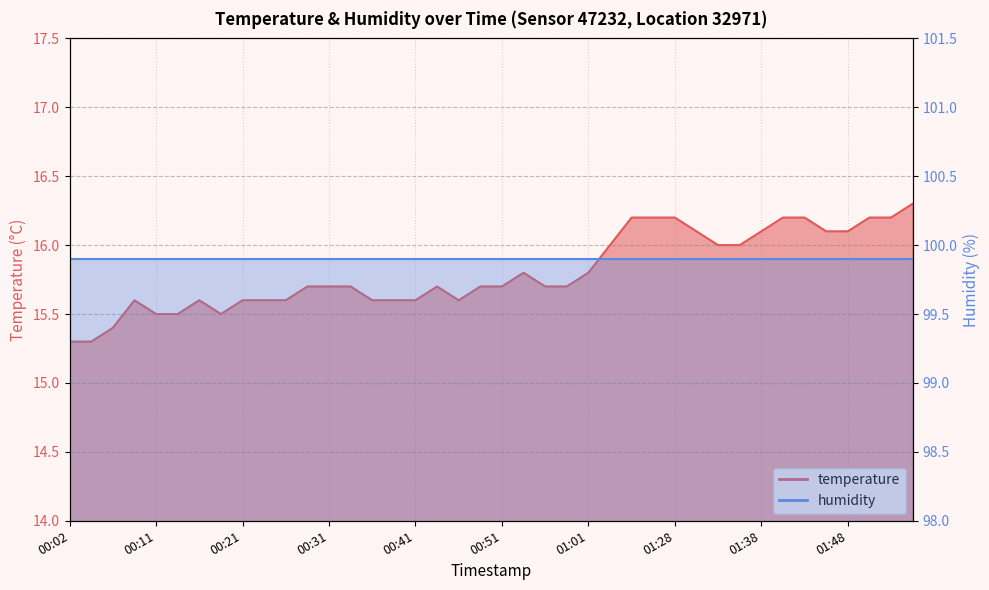

Reading left to right, transcribe all the data shown in this chart.

00:02=15.3	00:04=15.3	00:07=15.4	00:09=15.6	00:11=15.5	00:14=15.5	00:16=15.6	00:19=15.5	00:21=15.6	00:24=15.6	00:26=15.6	00:28=15.7	00:31=15.7	00:33=15.7	00:36=15.6	00:38=15.6	00:41=15.6	00:43=15.7	00:46=15.6	00:48=15.7	00:51=15.7	00:53=15.8	00:56=15.7	00:58=15.7	01:01=15.8	01:03=16.0	01:12=16.2	01:23=16.2	01:28=16.2	01:30=16.1	01:33=16.0	01:36=16.0	01:38=16.1	01:41=16.2	01:43=16.2	01:46=16.1	01:48=16.1	01:51=16.2	01:53=16.2	01:56=16.3